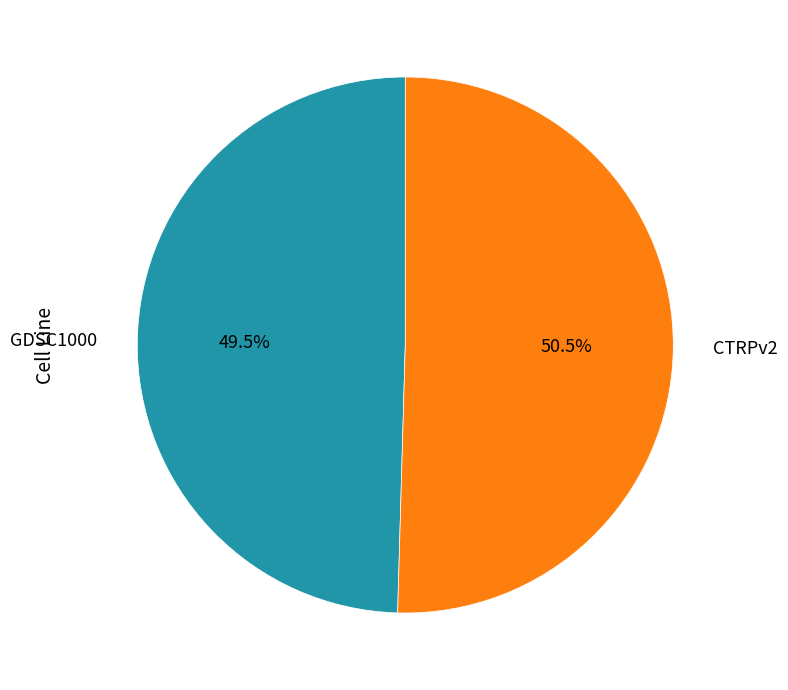

To the nearest percent, what is the combined percentage of CTRPv2 and GDSC1000?

100%